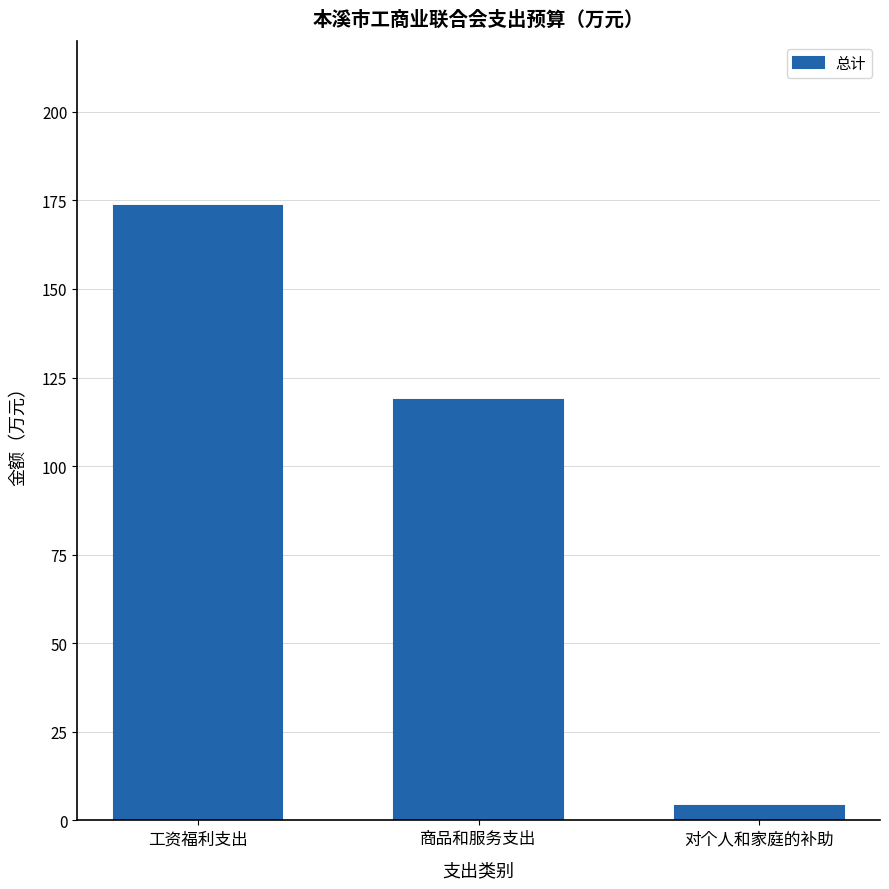

How many values exceed 118?

2